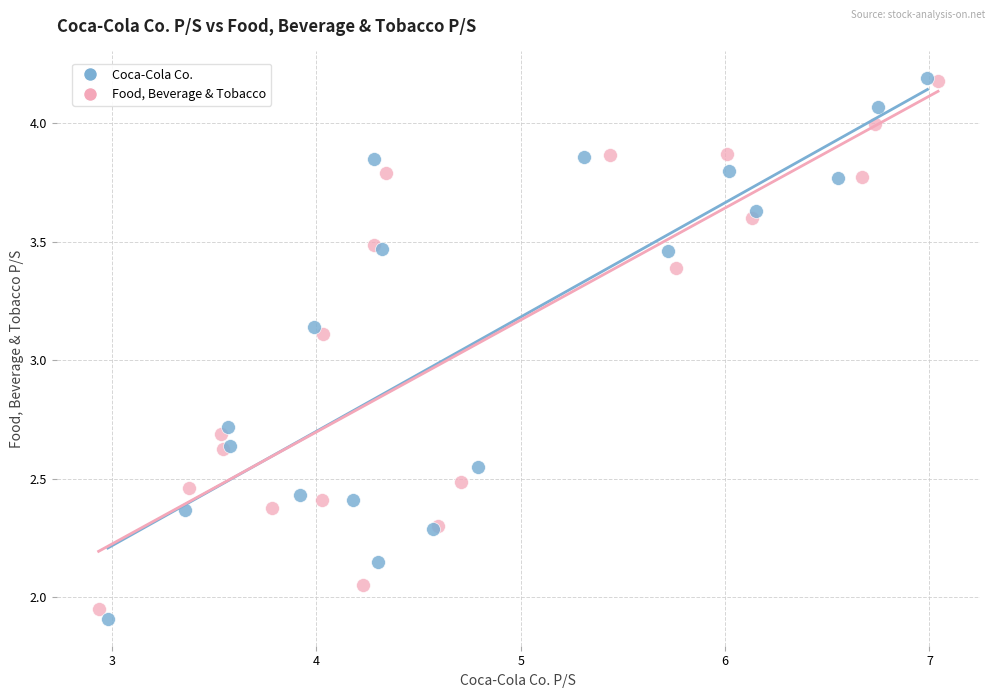

Which series has the largest Y range (max minus min)?

Coca-Cola Co.